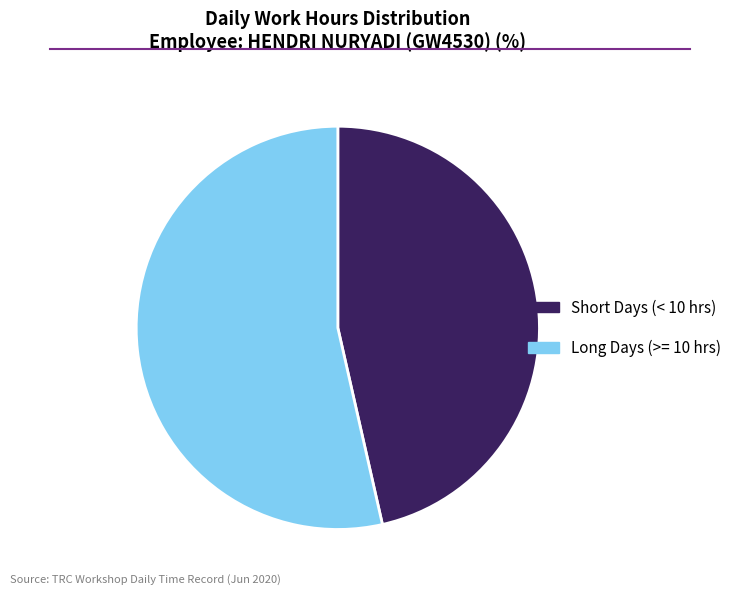

Is there any slice that represents more than half of the pie?

Yes